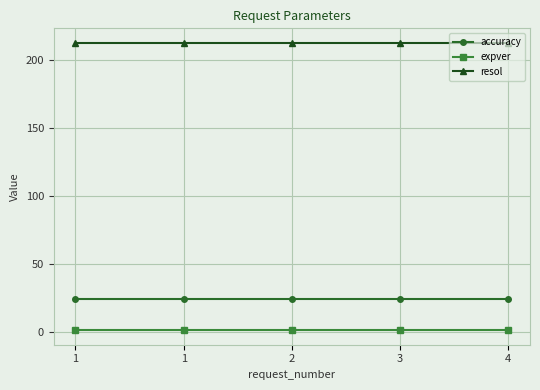

What are all the series names shown in the legend?

accuracy, expver, resol